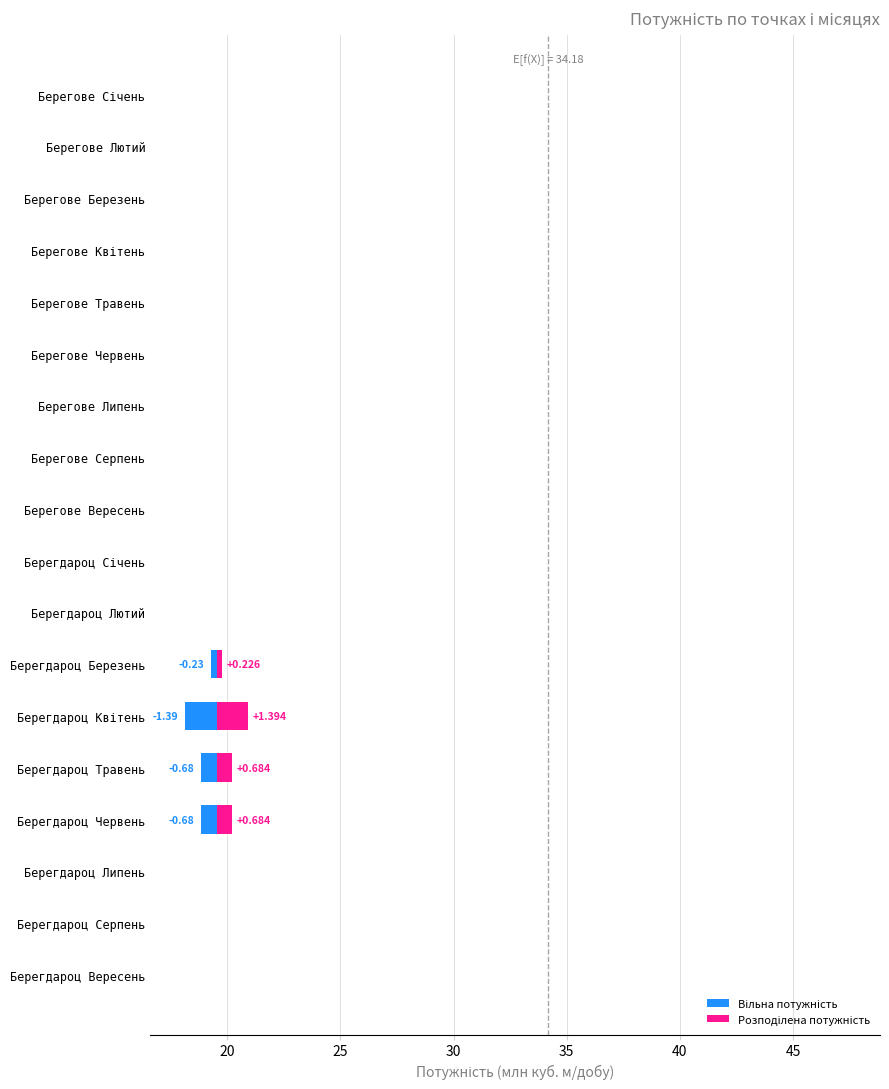

Which series has the largest total across all categories?

Розподілена потужність